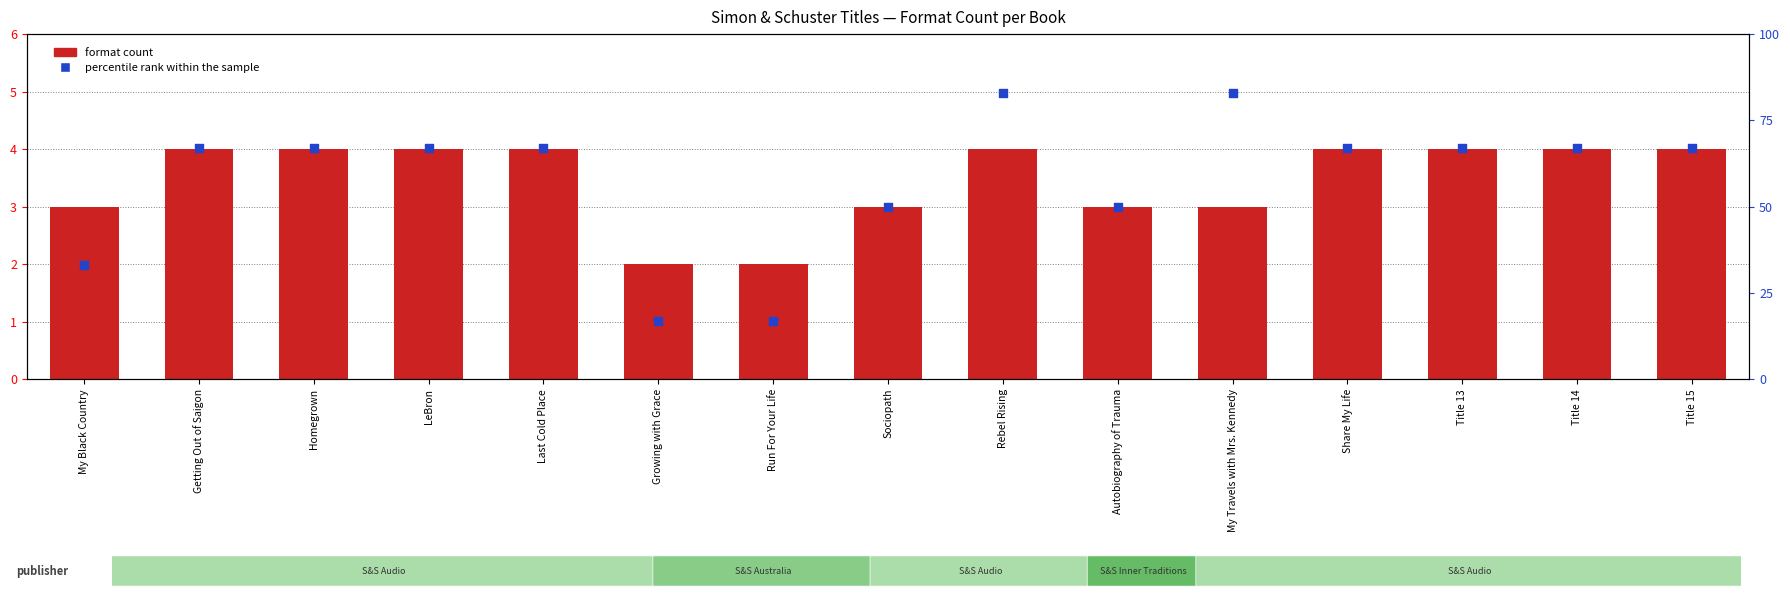

At which category is the sum across all series the highest?

Rebel Rising